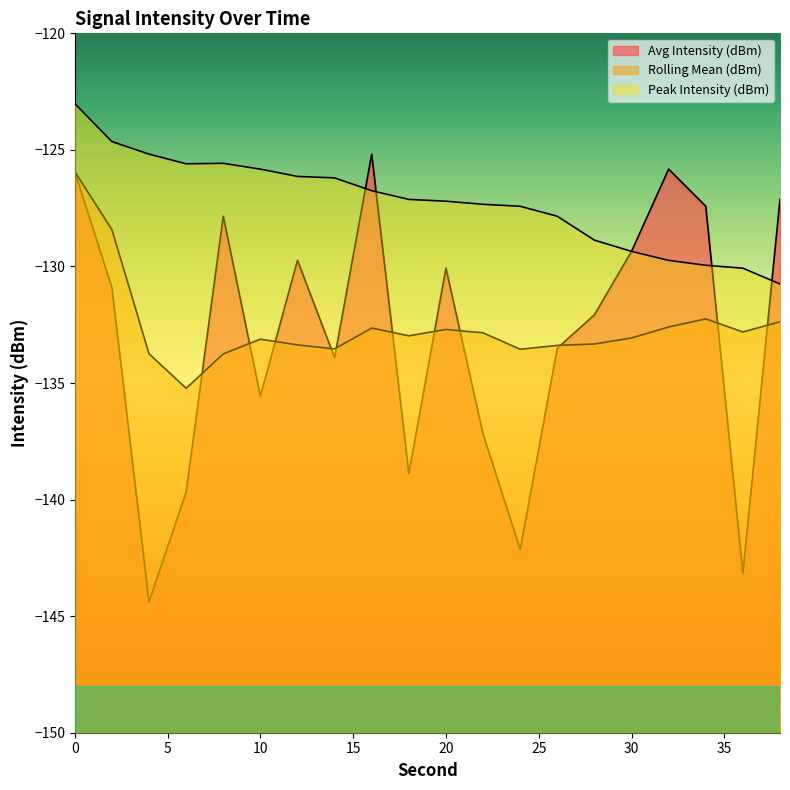

What is the sum of all Peak Intensity (dBm) values?

-2544.6